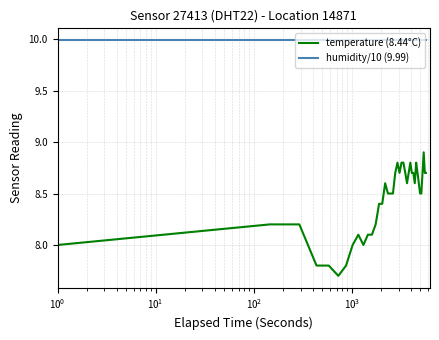

Which series has the largest total across all categories?

humidity/10 (9.99)